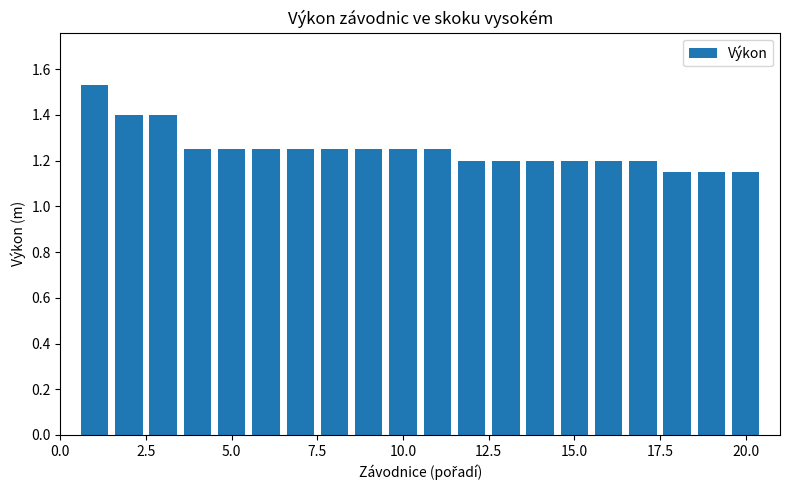

What is the sum of all values?

25.0